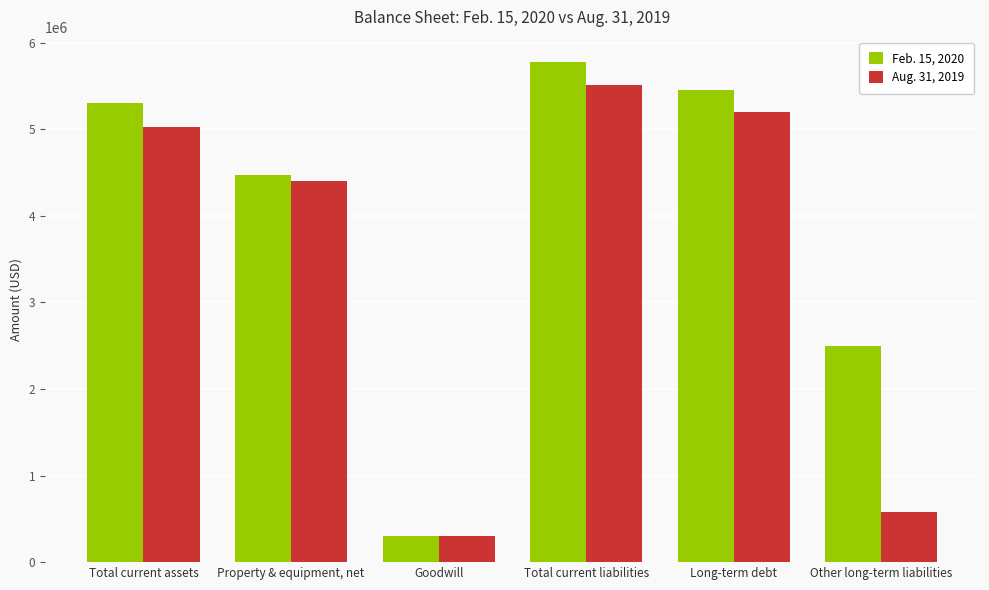

What are all the series names shown in the legend?

Feb. 15, 2020, Aug. 31, 2019